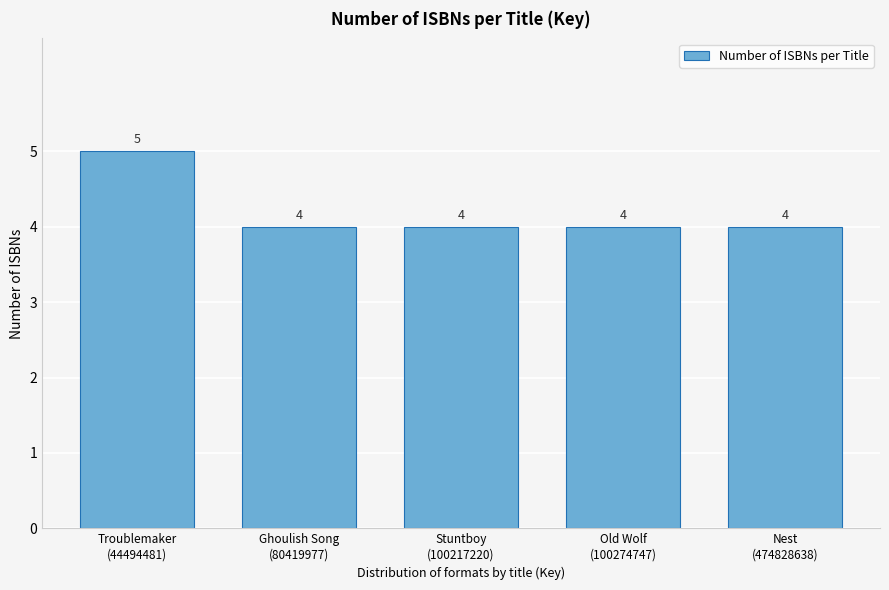

Reading left to right, extract all data points from this chart.

5	4	4	4	4